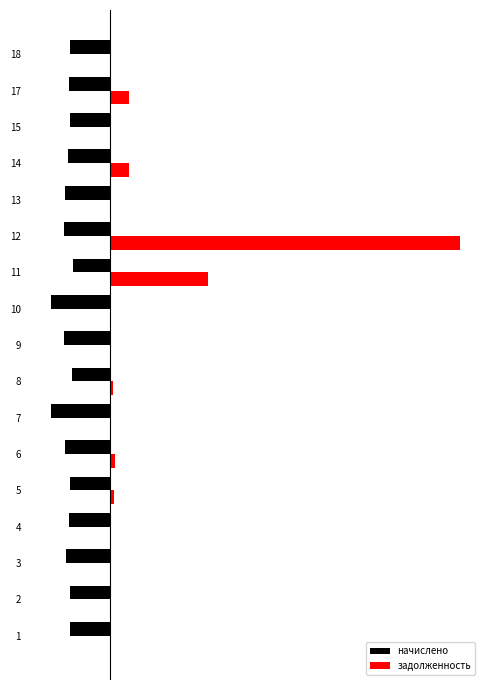

The value of начислено at 12 is -2893.8. True or false?

False